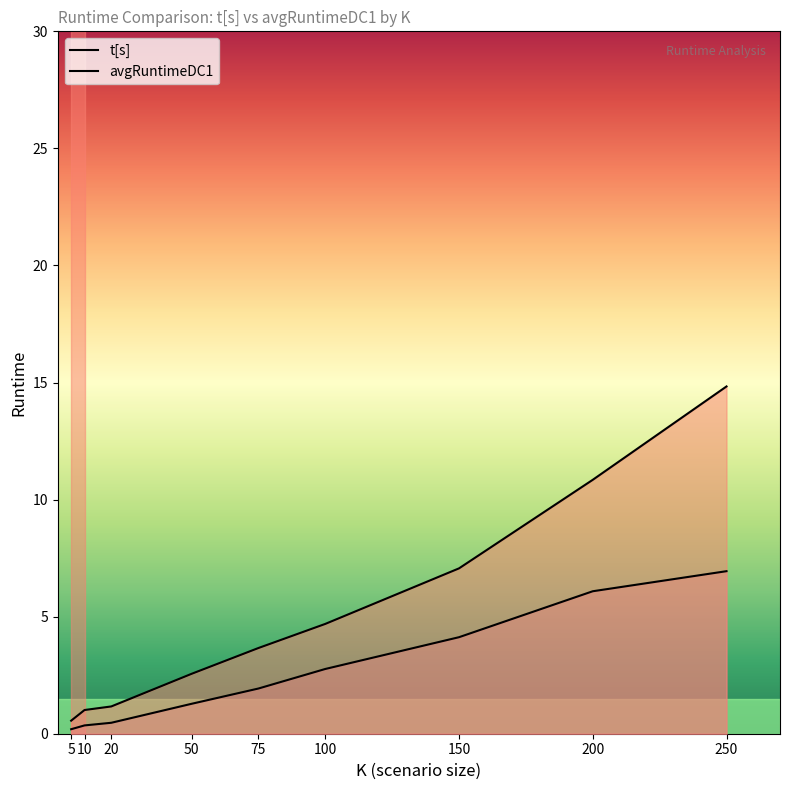

Between 50 and 200, which is larger?

200